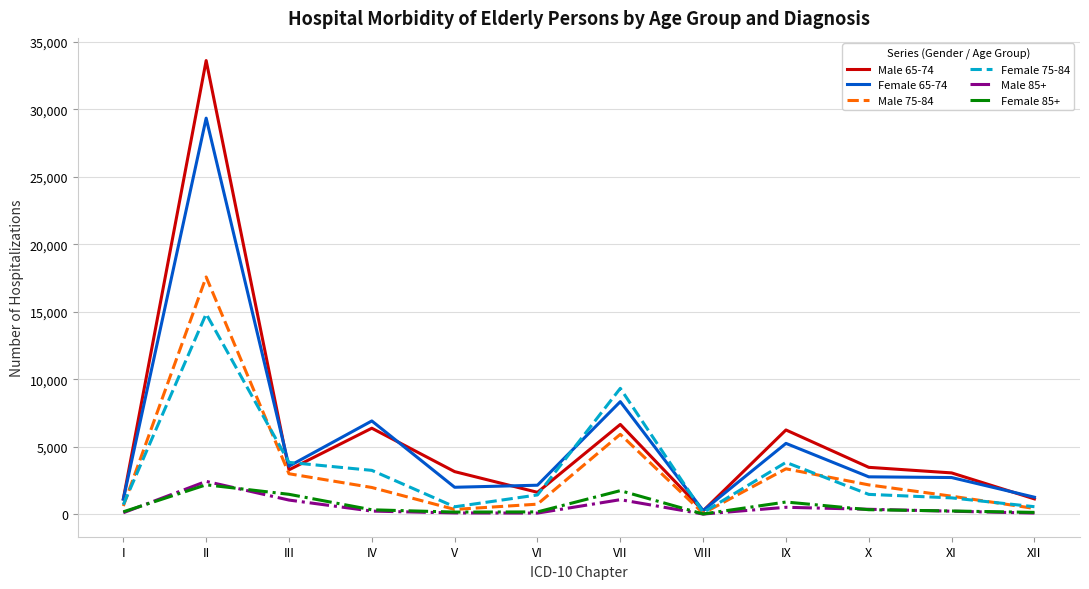

Which series has the largest total across all categories?

Male 65-74